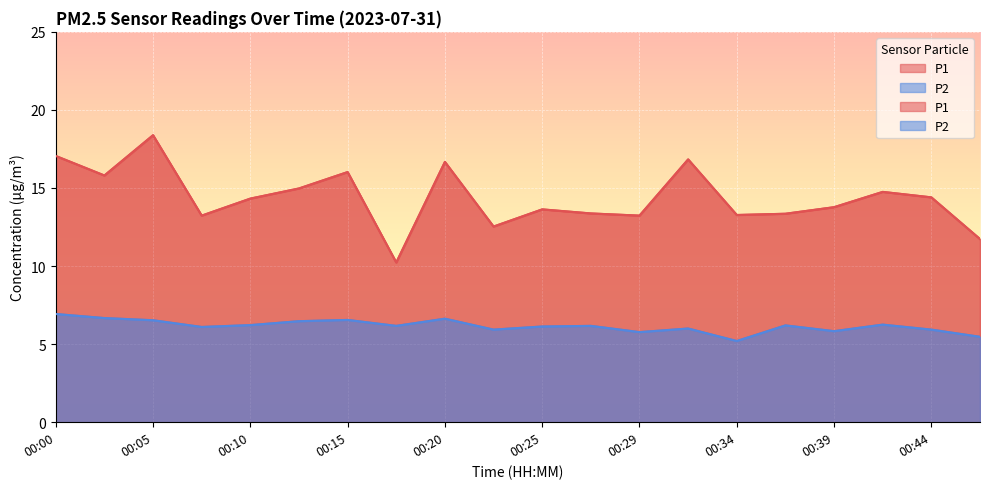

True or false: P1 and P2 cross at least once.

False